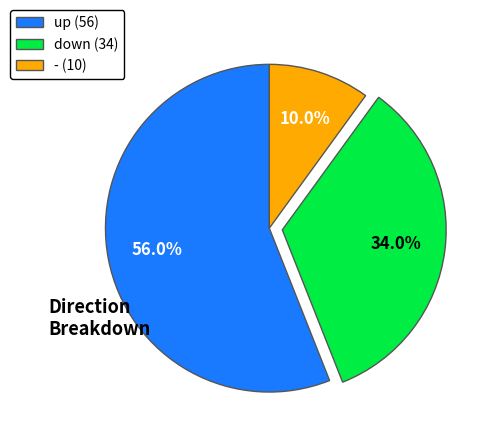

What percentage do up and - together represent?

66.0%